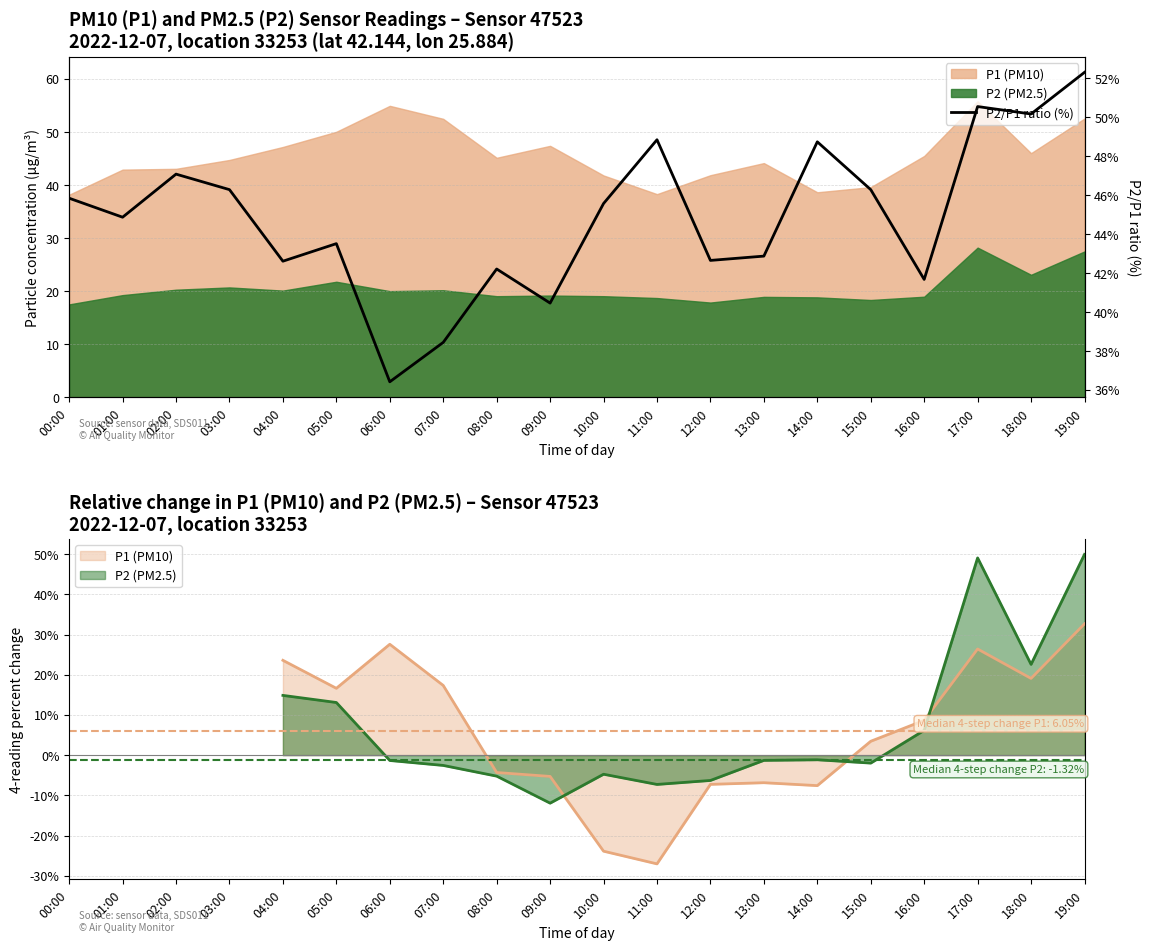

What is the label of the 3rd point from the left?

02:00